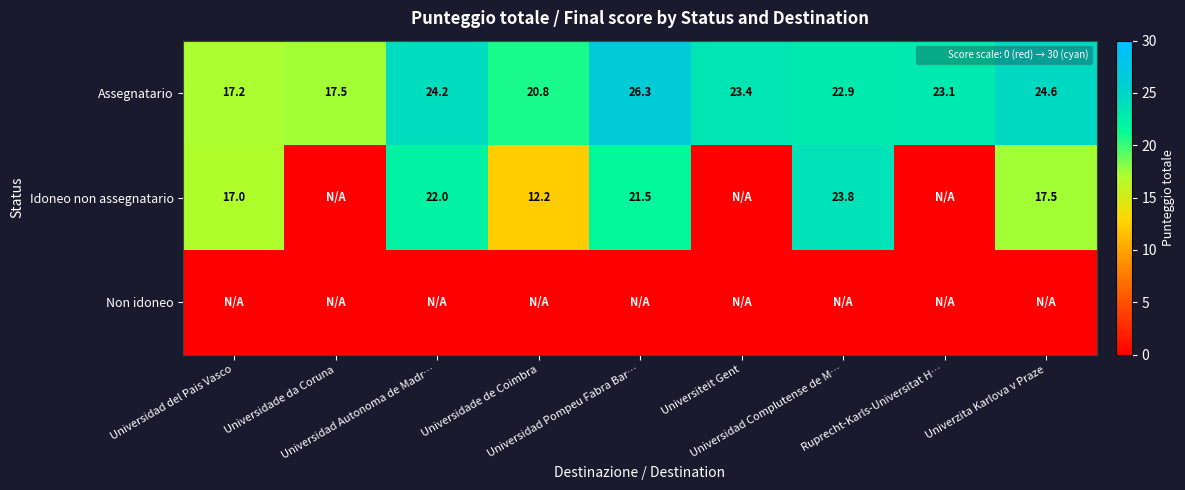

At which category is the sum across all series the highest?

Universidad Pompeu Fabra Bar…